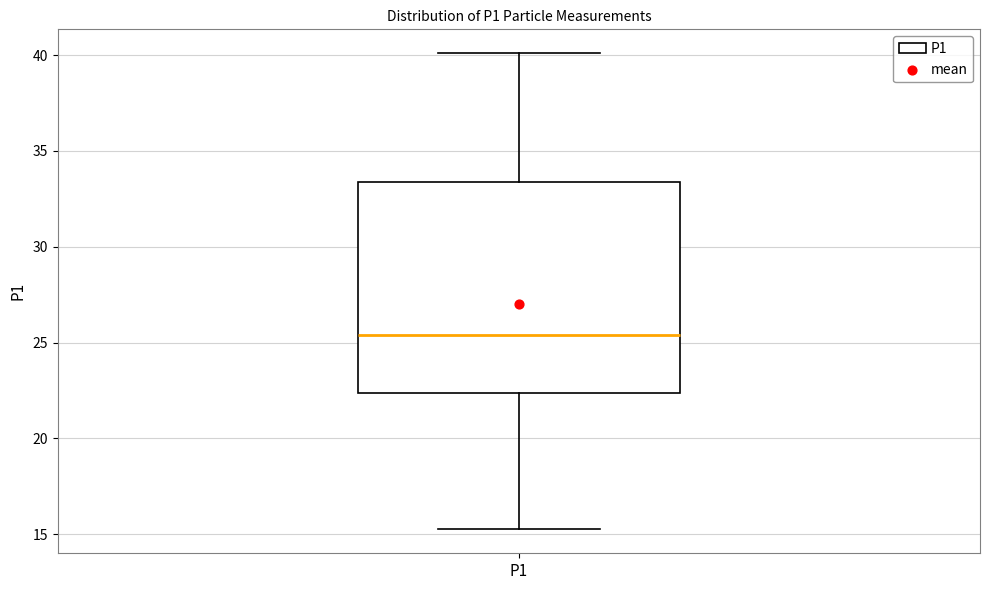

Transcribe this box plot: give where the median line is, the range the box spans, and where the two whiskers end, as read against the y-axis. The values are not printed on the chart, so give them approximately, as read against the axis.

median 25.5, box 22.5 to 33.5, whiskers 15.5 to 40.0